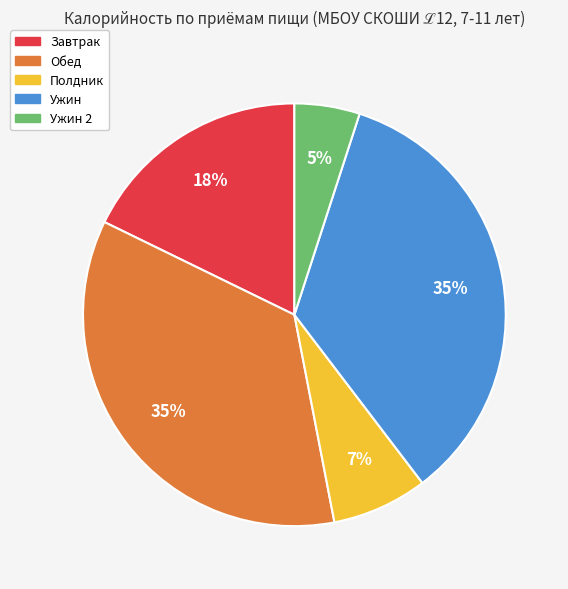

How many segments does this pie chart have?

5